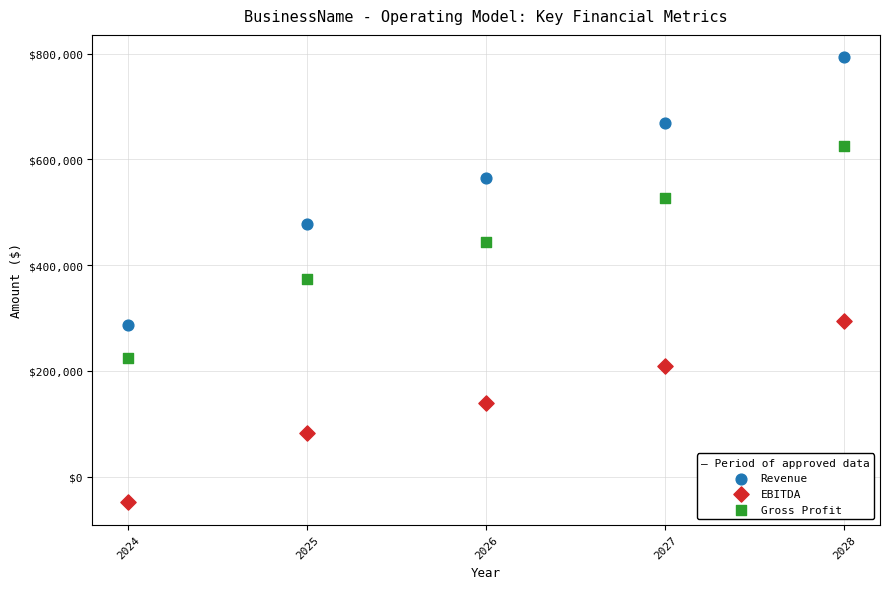

Which series reaches the minimum Y coordinate?

EBITDA